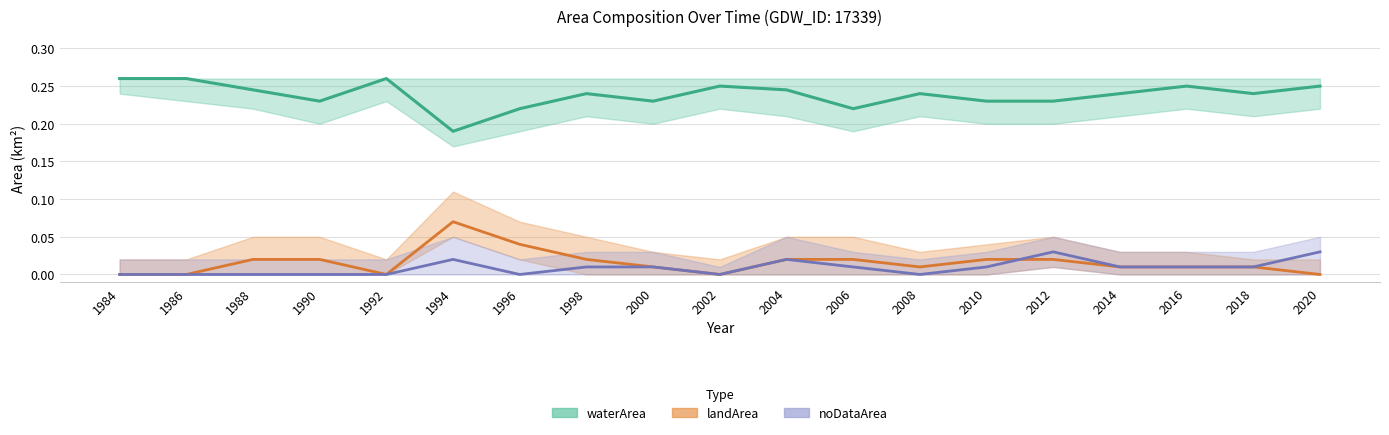

Which series has the largest total across all categories?

waterArea